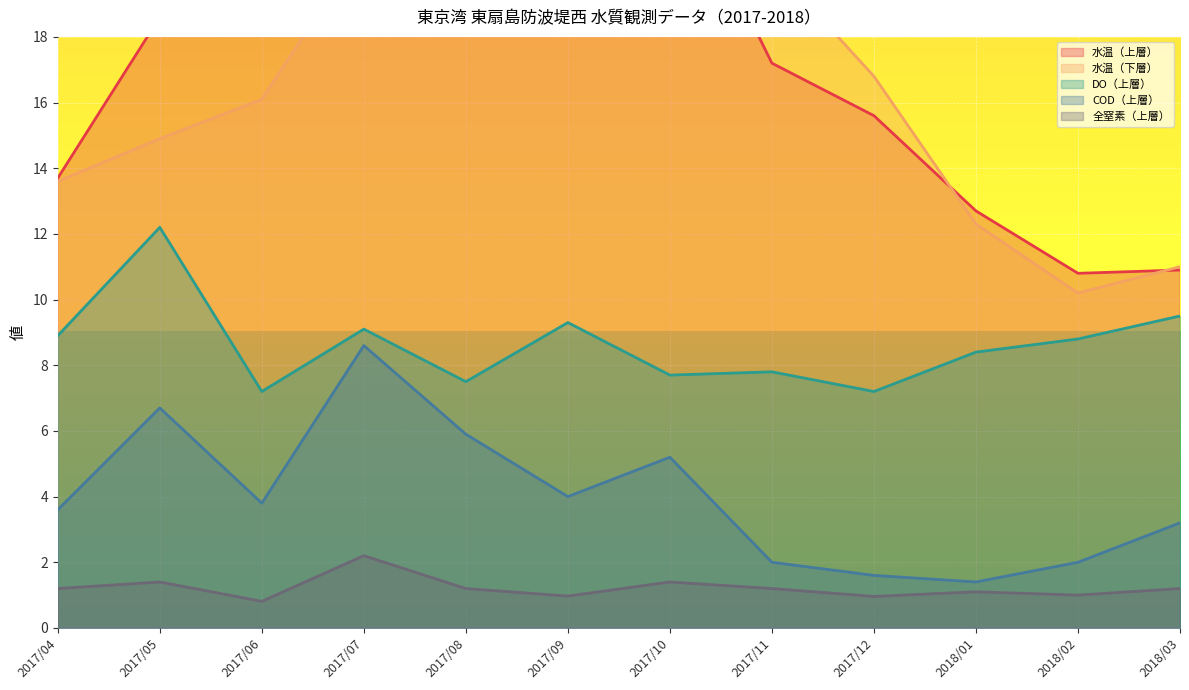

True or false: COD（上層） has a value of 8.6 at 2017/07.

True